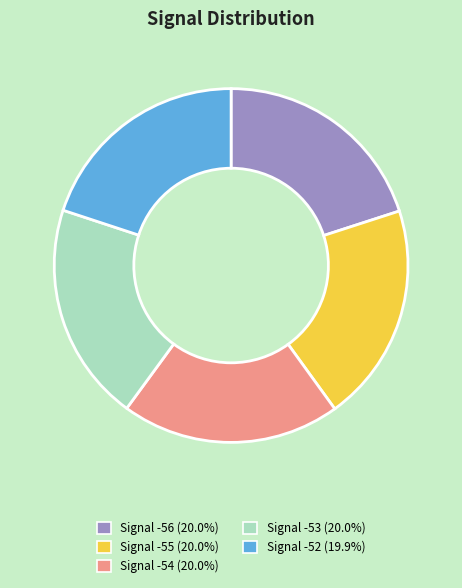

Is there a majority slice in this chart?

No